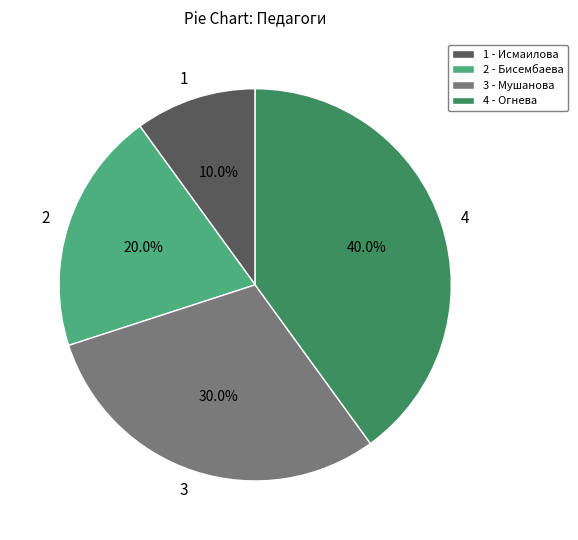

To the nearest percent, what is the difference between the largest and smallest slice percentages?

30%